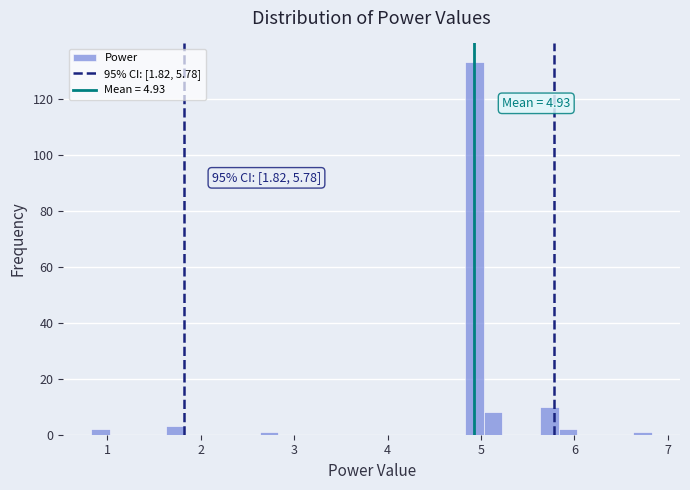

Read against the x-axis, roughly where is the centre of the tallest bar?

4.9